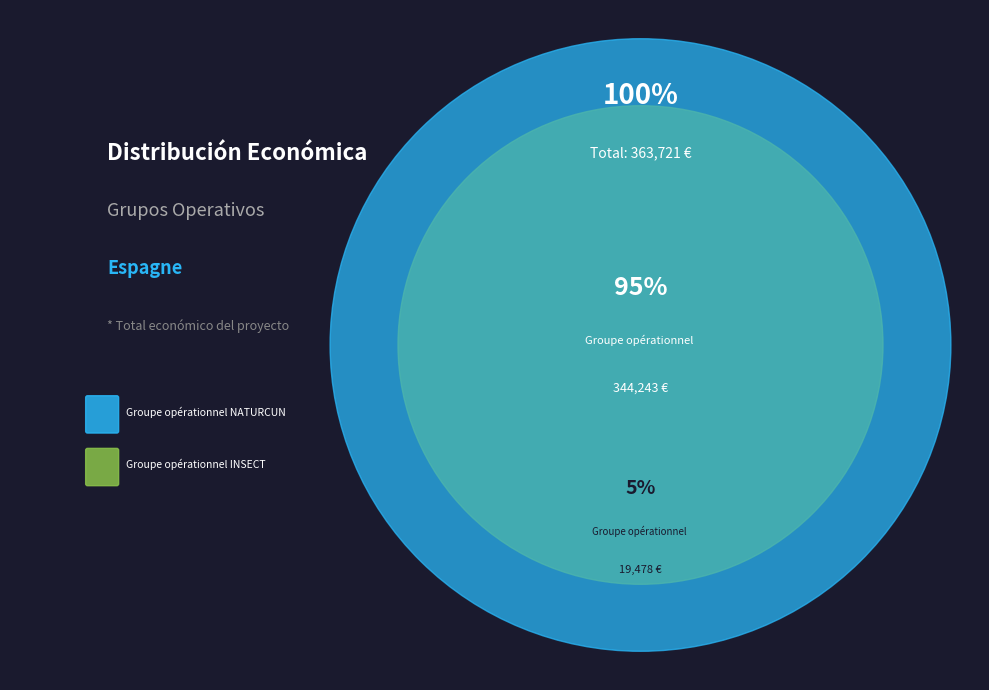

Which category has the smallest portion of the pie?

Groupe opérationnel NATURCUN